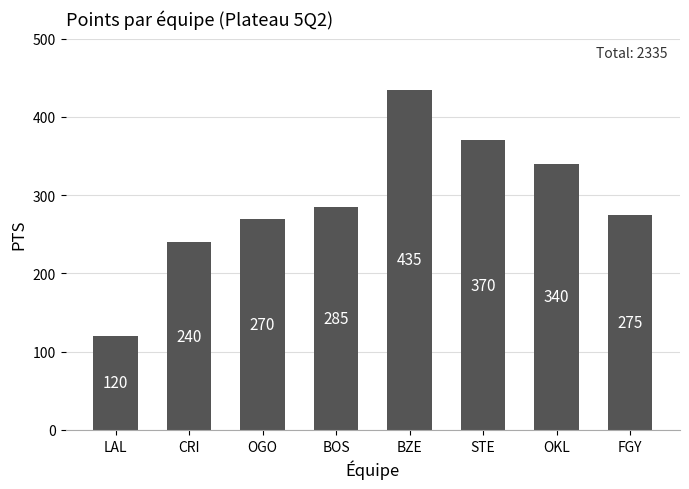

Reading left to right, what are all the values shown in this chart?

120	240	270	285	435	370	340	275